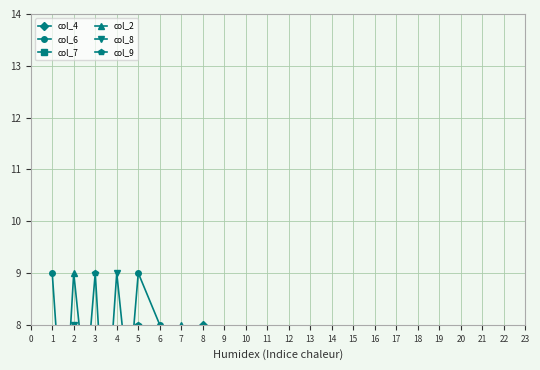

What is the average value of the col_2 series?

5